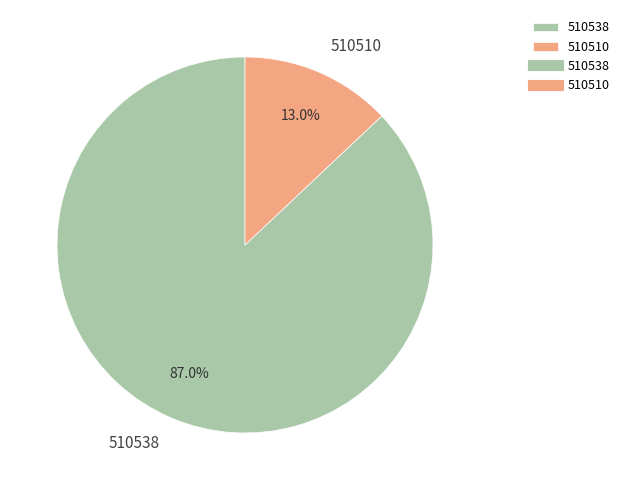

How many segments does this pie chart have?

2